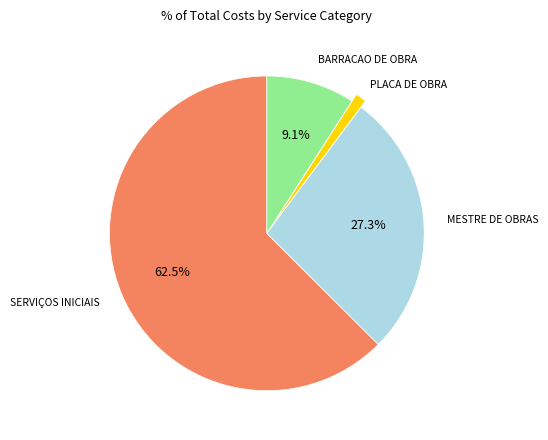

Approximately how many times larger is the value at BARRACAO DE OBRA compared to MESTRE DE OBRAS?

0.3